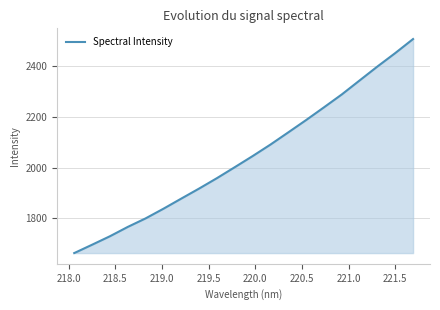

What is the difference between the maximum and minimum values?

846.8